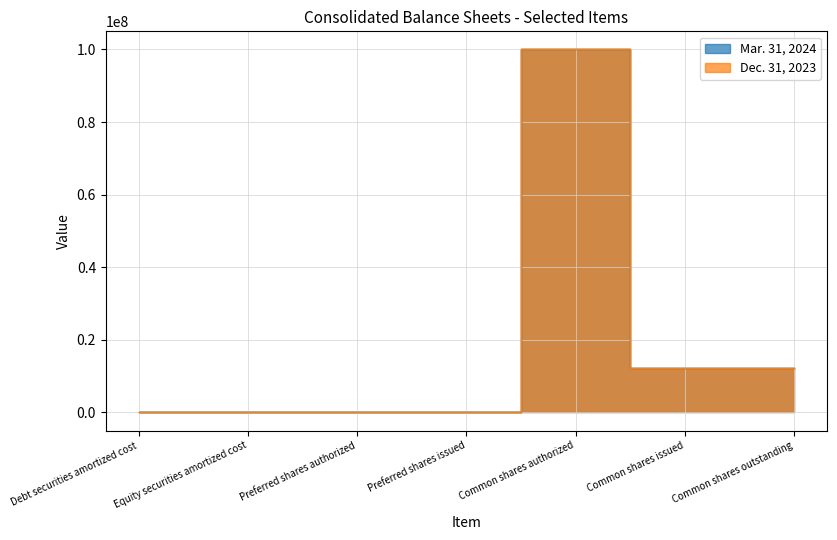

Is it true that Dec. 31, 2023 equals 405 at Preferred shares authorized?

False